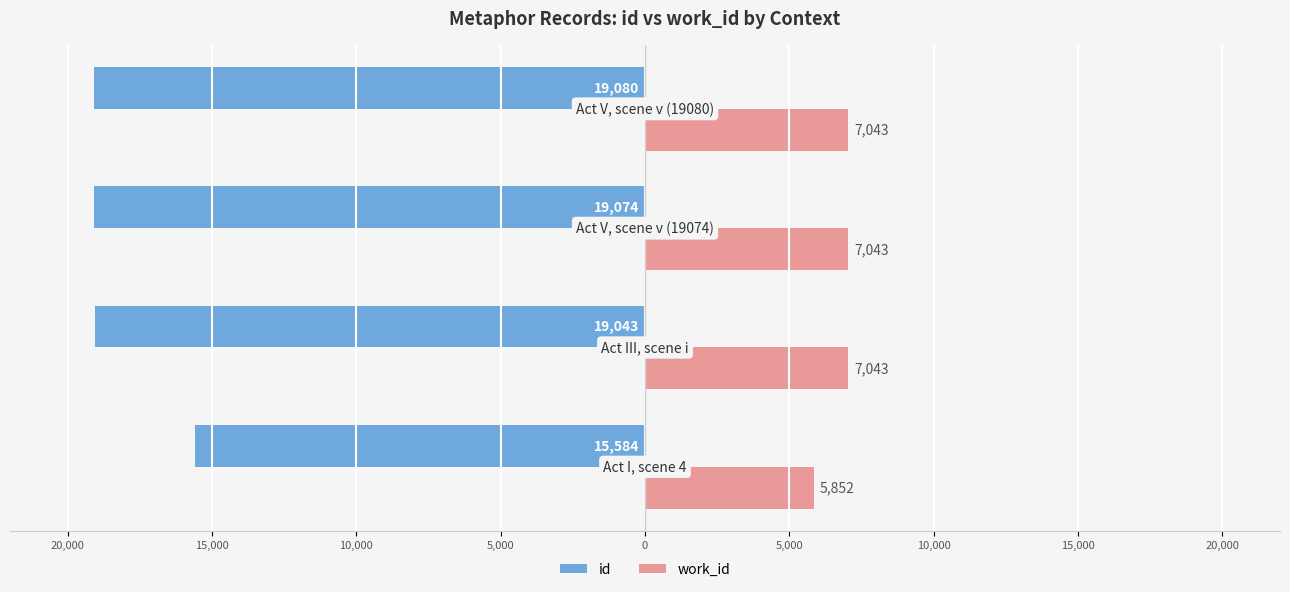

What are all the series names shown in the legend?

id, work_id